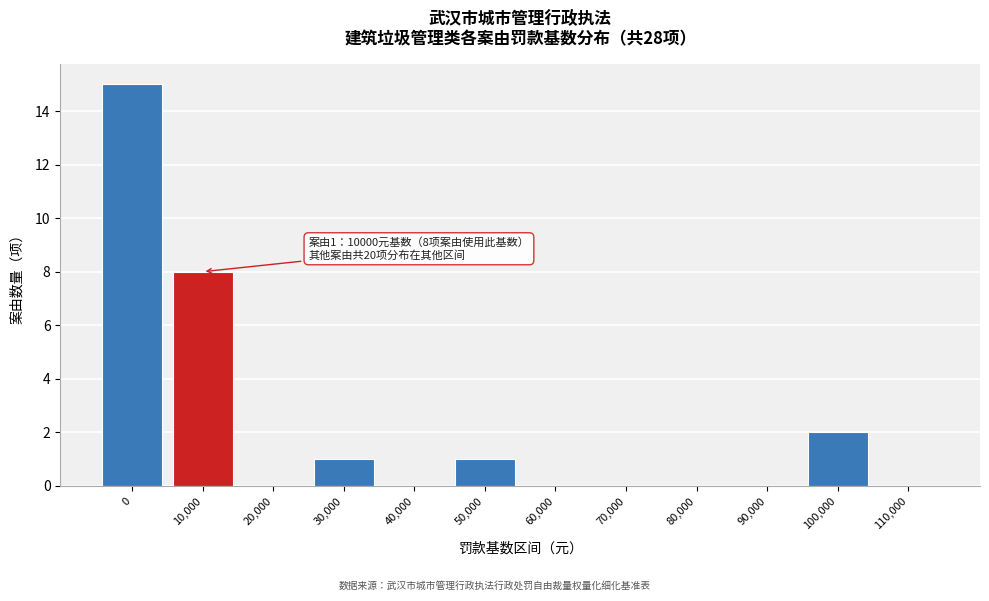

Reading left to right, what are all the values shown in this chart?

0=15	10,000=8	20,000=0	30,000=1	40,000=0	50,000=1	60,000=0	70,000=0	80,000=0	90,000=0	100,000=2	110,000=0